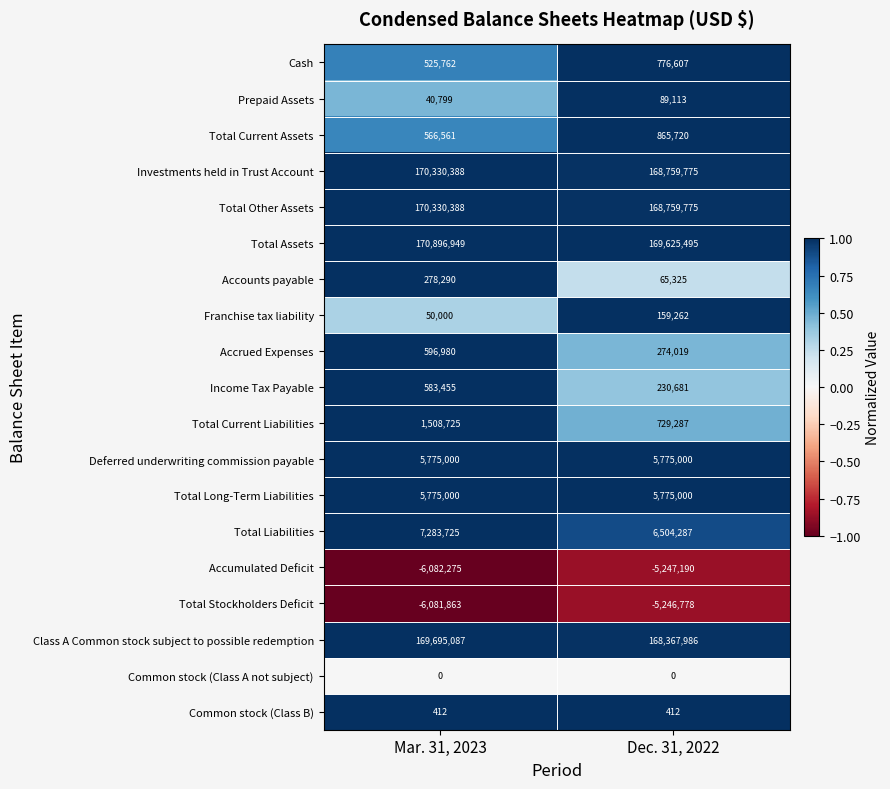

At how many categories does at least one series exceed 0?

2